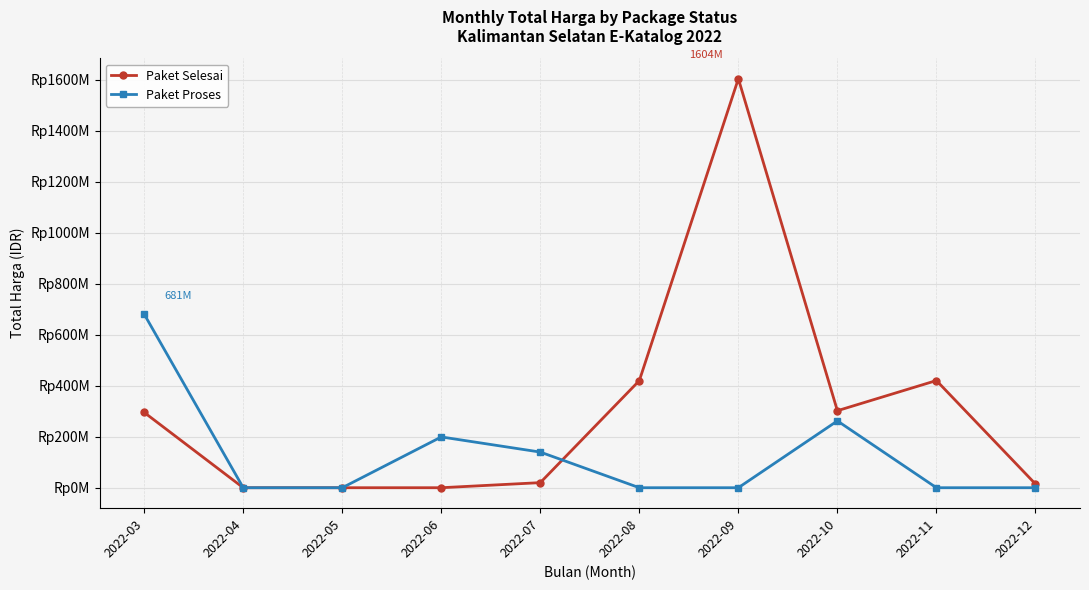

True or false: Paket Selesai has a value of 437788189 at 2022-03.

False